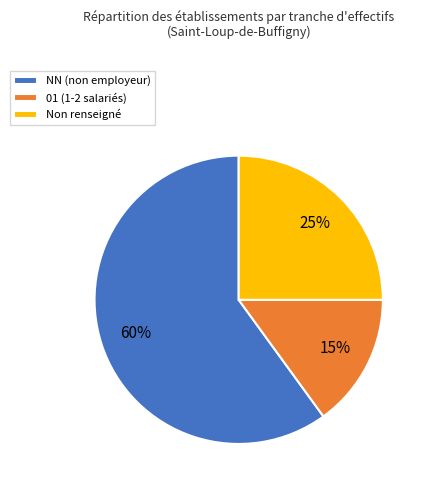

Count the number of slices in the pie.

3